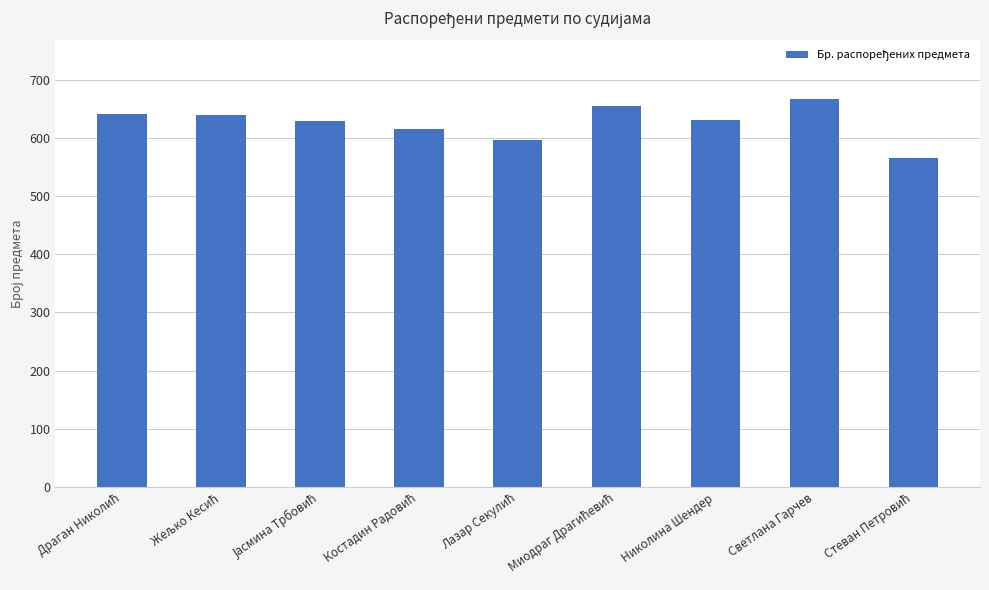

Which category has the highest value across all series?

Светлана Гарчев